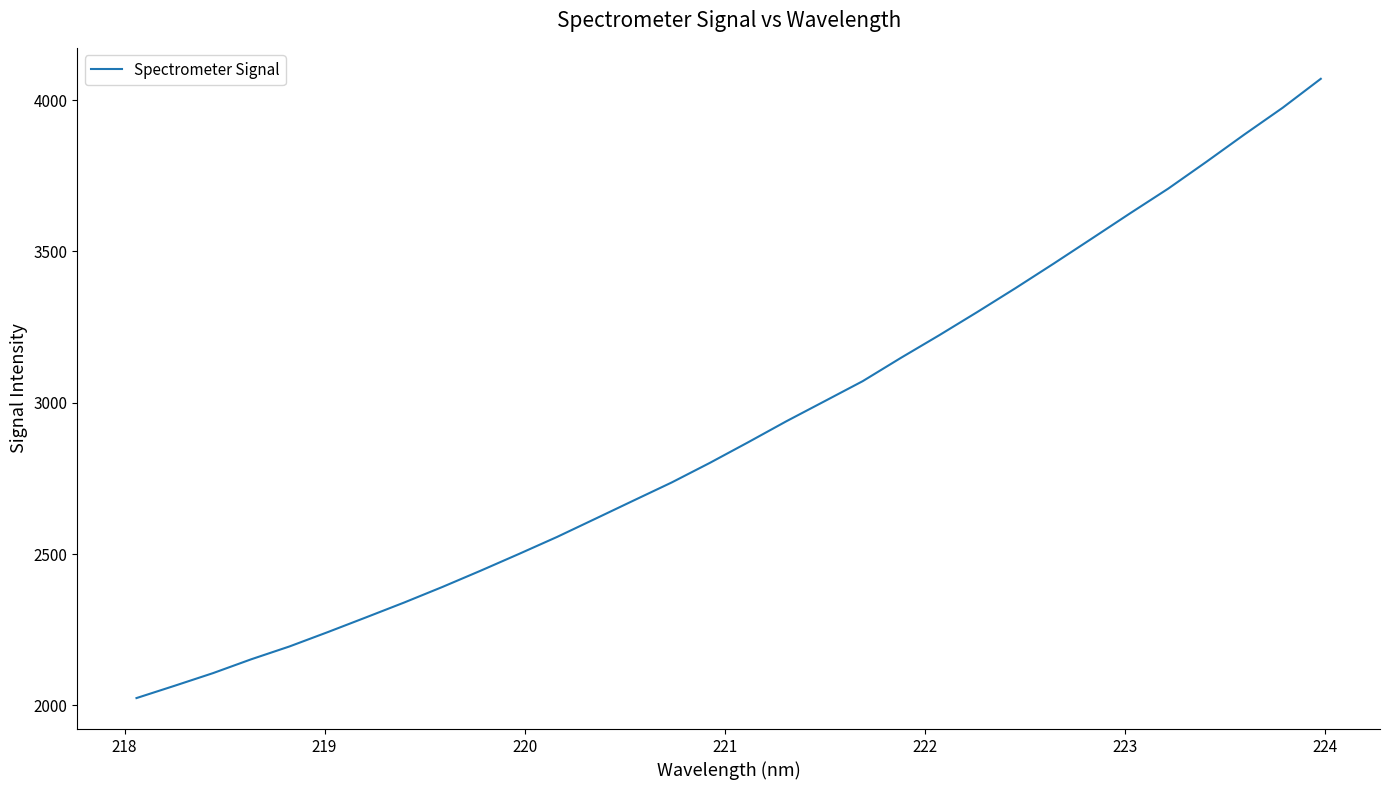

What is the difference between the maximum and minimum values?

2046.3